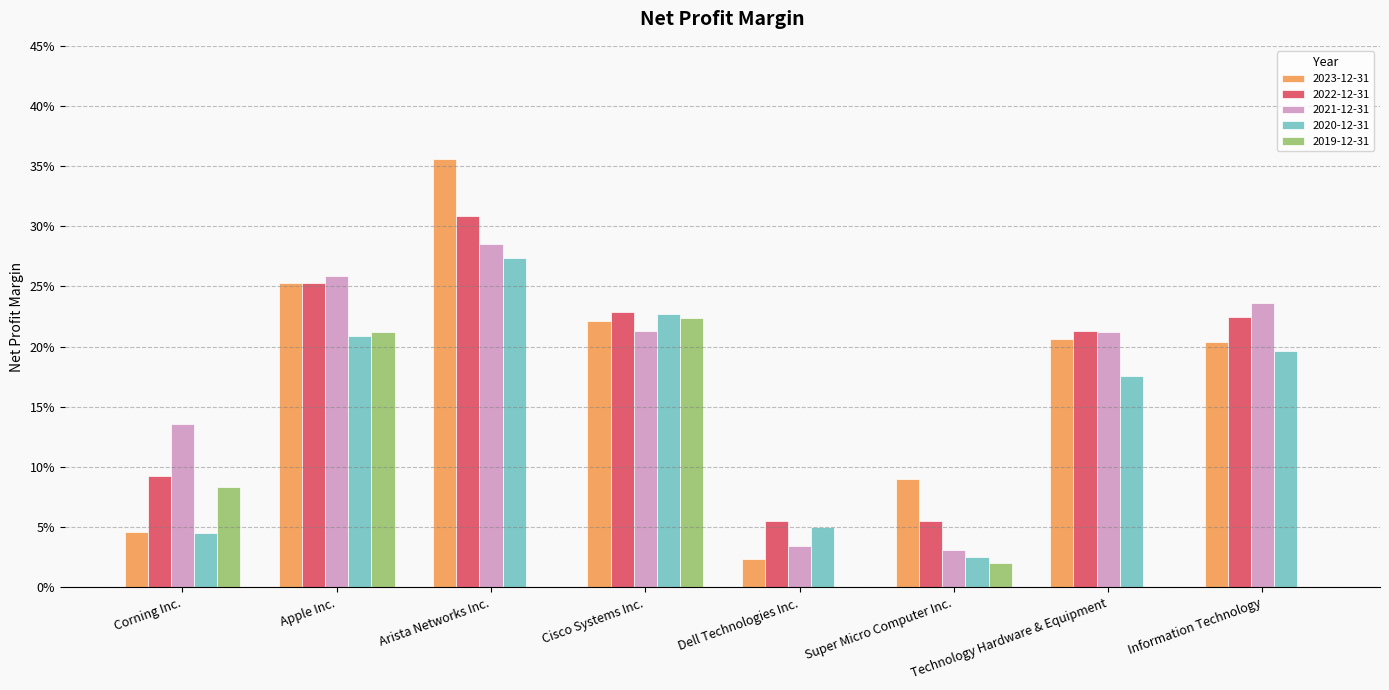

The value of 2021-12-31 at Corning Inc. is 0.0. True or false?

False